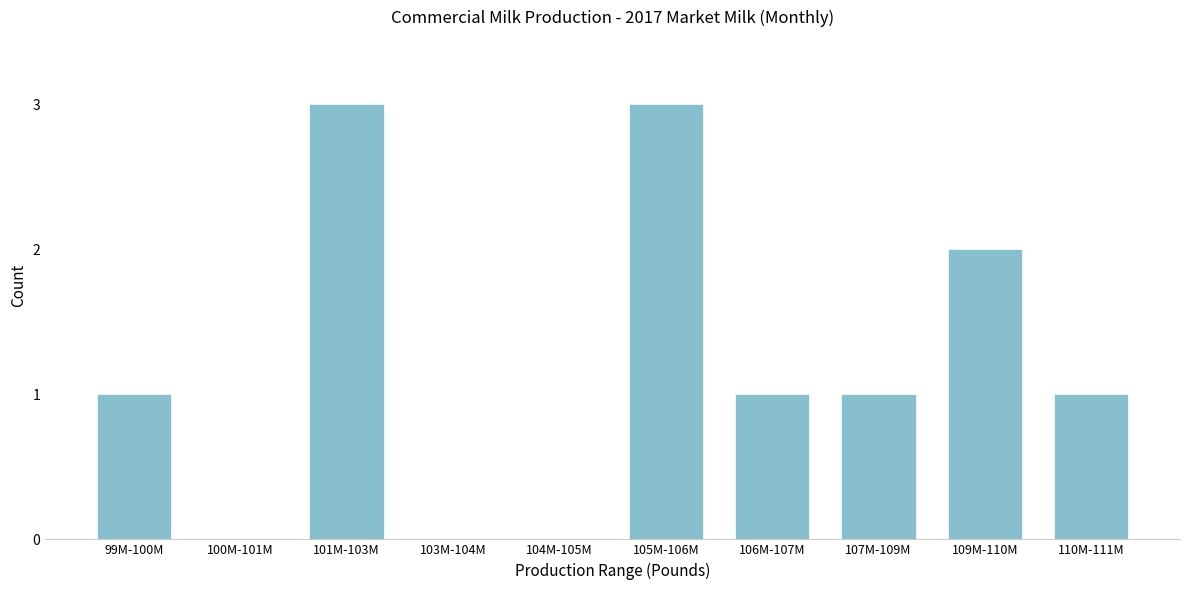

Reading left to right, what are all the values shown in this chart?

99M-100M=1	100M-101M=0	101M-103M=3	103M-104M=0	104M-105M=0	105M-106M=3	106M-107M=1	107M-109M=1	109M-110M=2	110M-111M=1